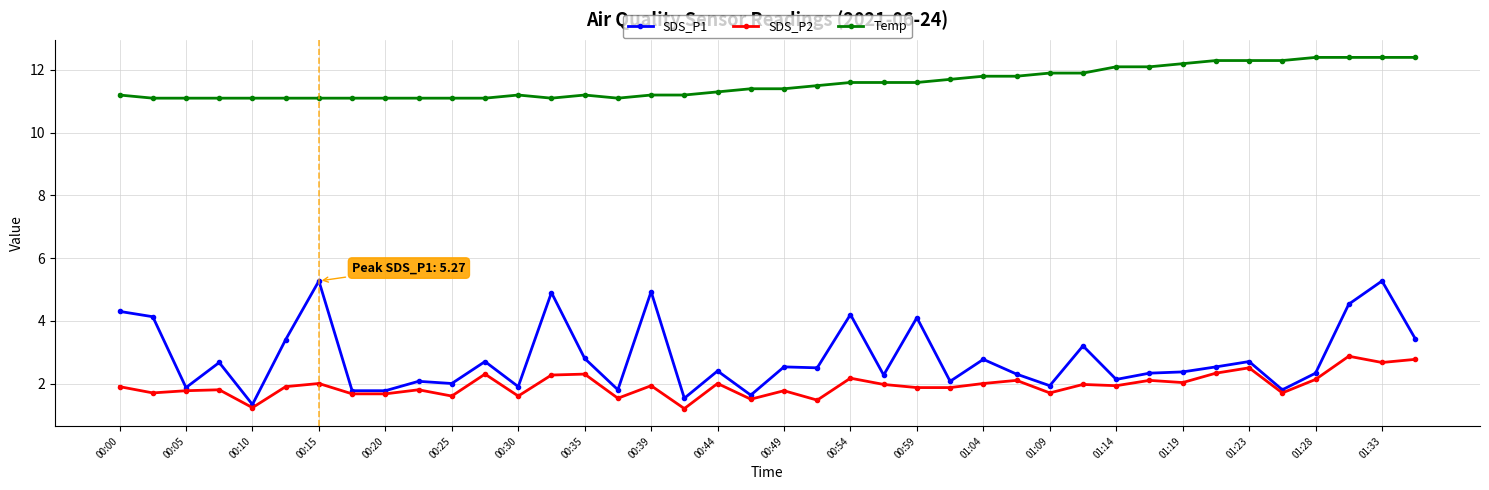

True or false: SDS_P1 and Temp cross at least once.

False